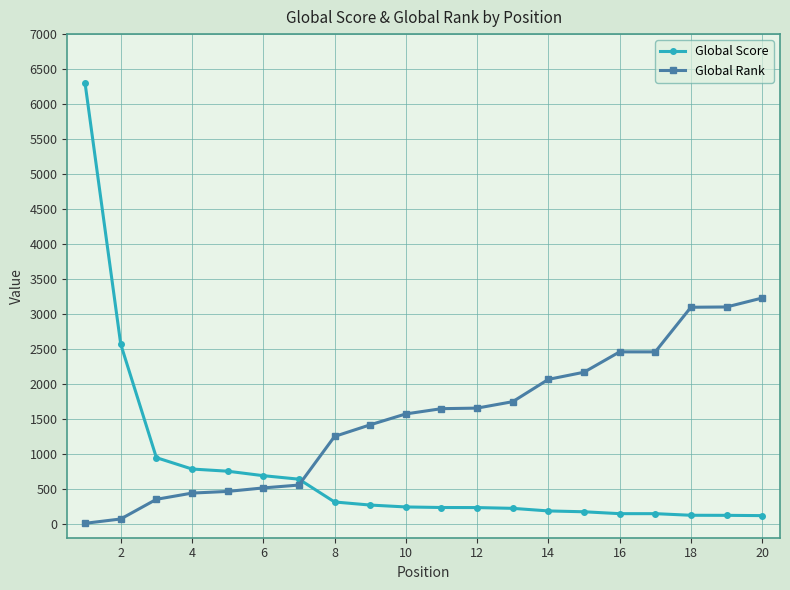

What is the difference between the maximum and minimum values in the Global Score series?

6179